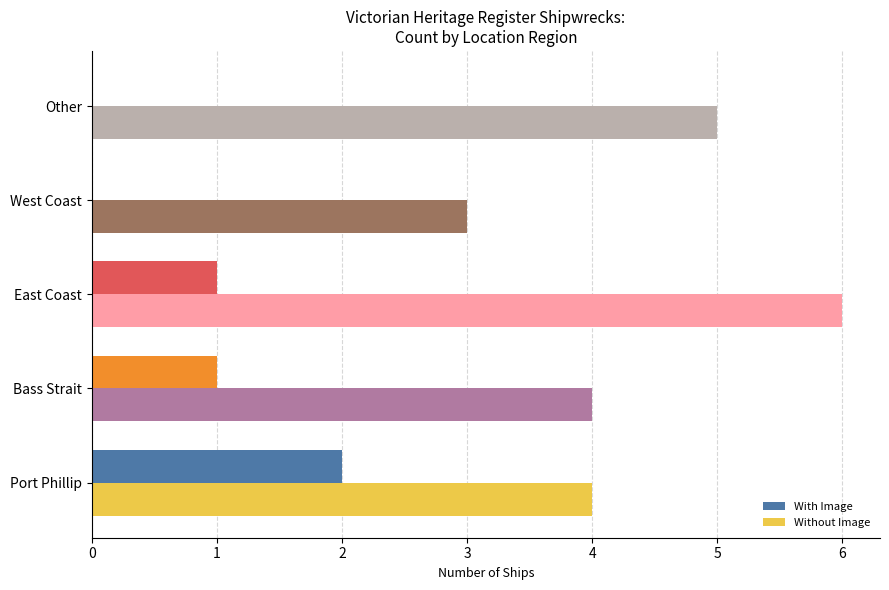

What is the average value of the With Image series?

1